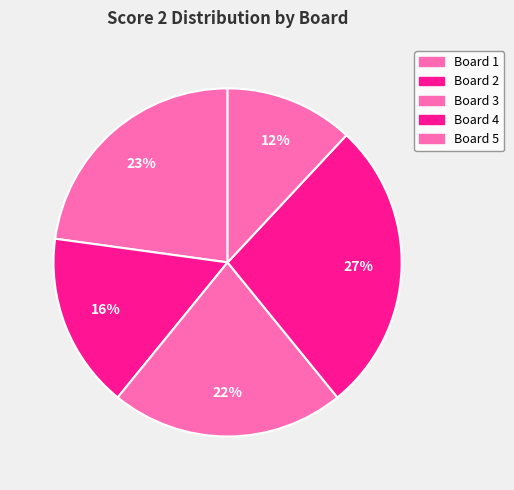

To the nearest percent, what is the average slice percentage?

20%